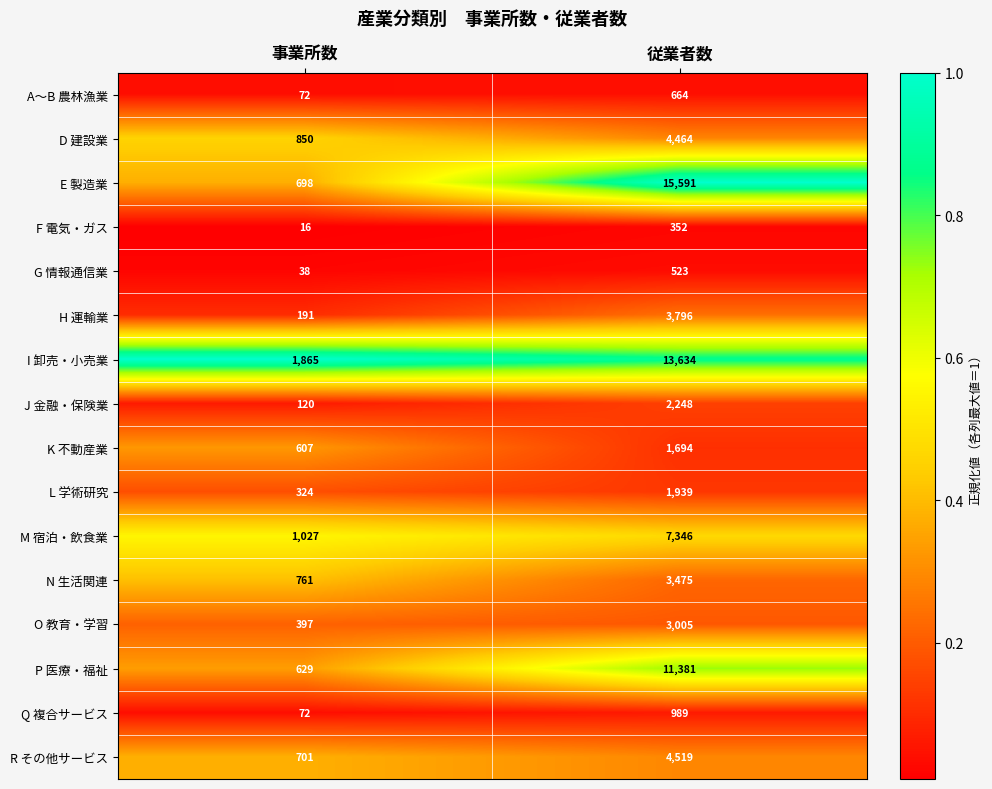

How many categories are shown in the chart?

2